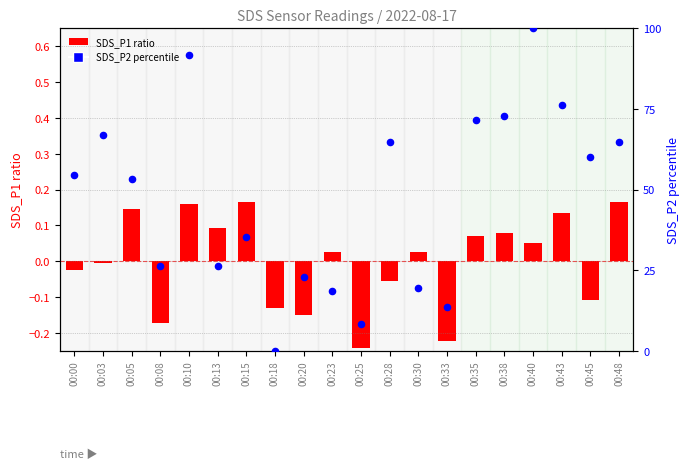

At which category is the sum across all series the highest?

00:40